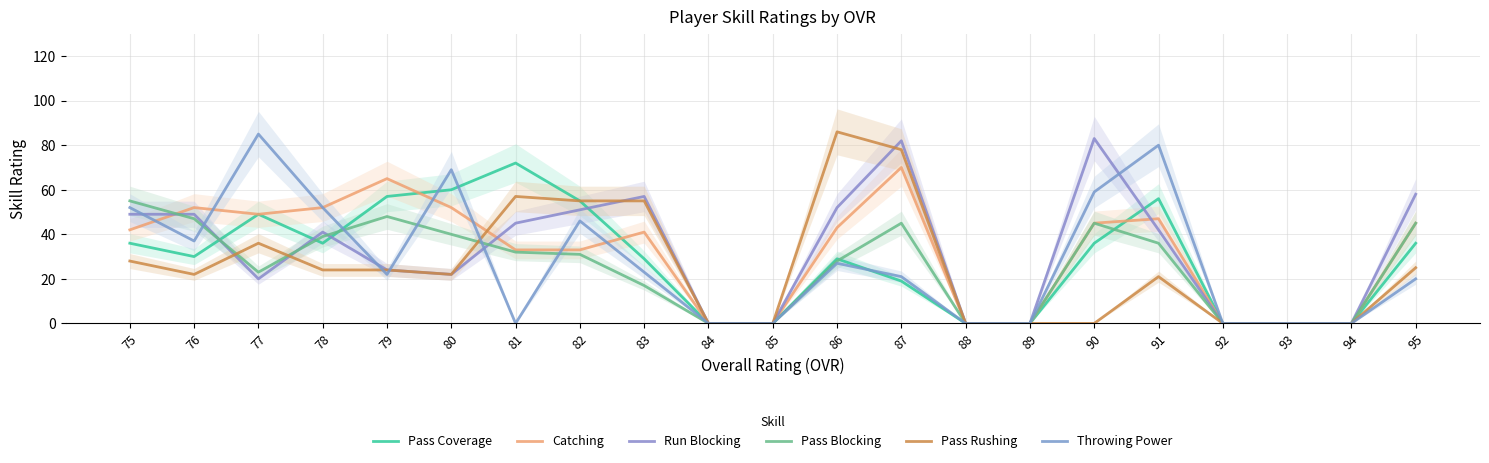

List the labels in order of Catching value, largest first.

87, 79, 76, 78, 80, 77, 91, 90, 95, 86, 75, 83, 81, 82, 84, 85, 88, 89, 92, 93, 94